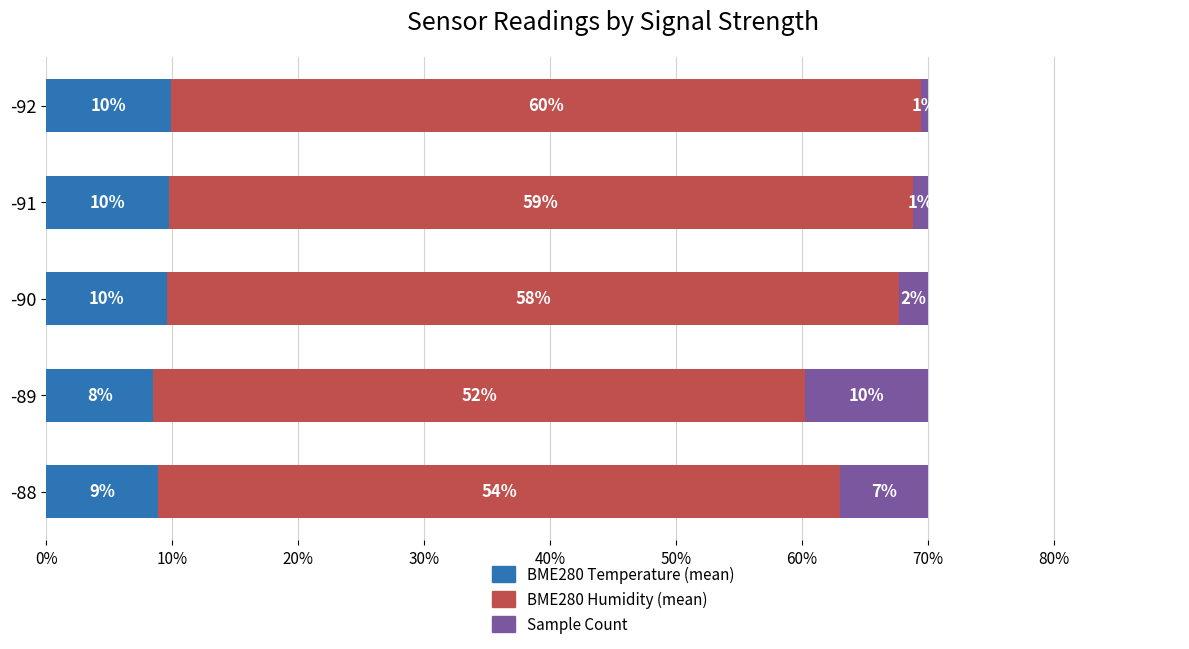

Which series has the largest range (max minus min)?

Sample Count